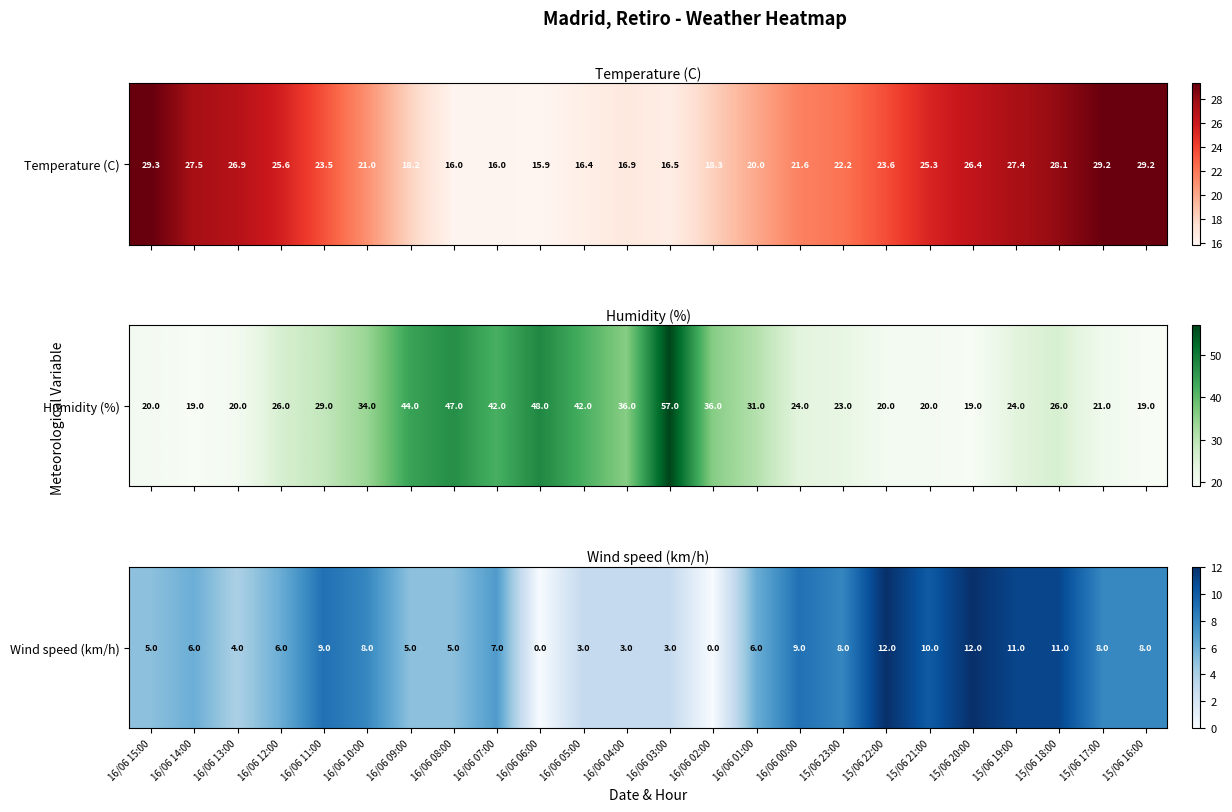

What is the sum of all values?

159